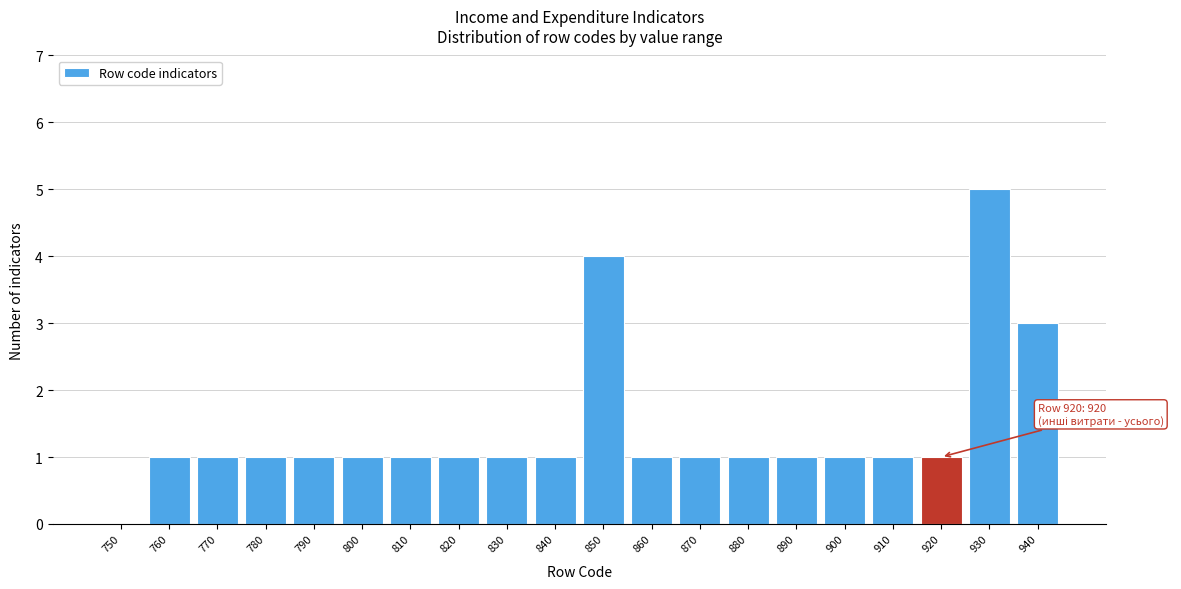

Reading left to right, list all the values displayed in this chart.

750=0	760=1	770=1	780=1	790=1	800=1	810=1	820=1	830=1	840=1	850=4	860=1	870=1	880=1	890=1	900=1	910=1	920=1	930=5	940=3